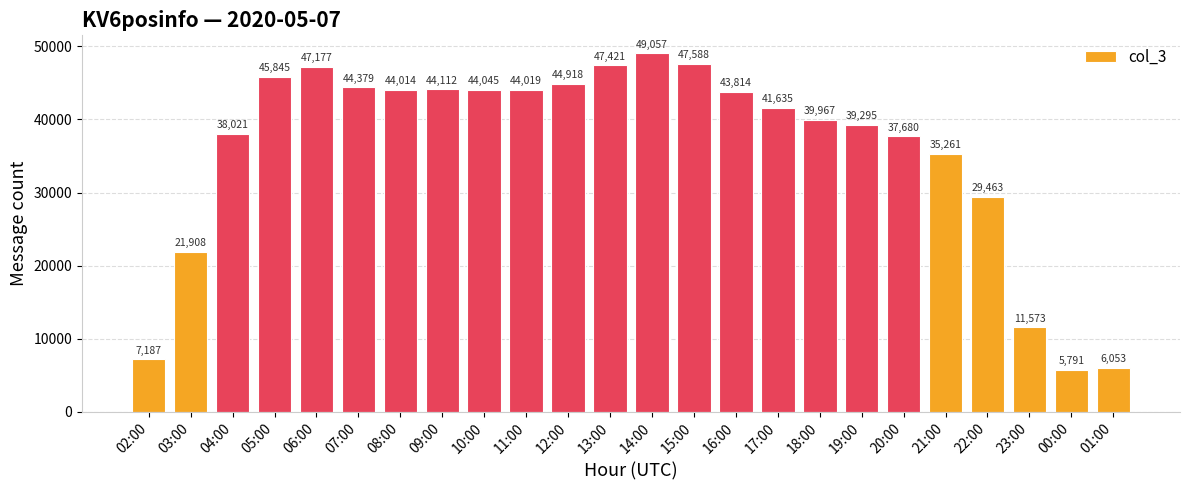

Is it true that the value at 09:00 is 73477?

False